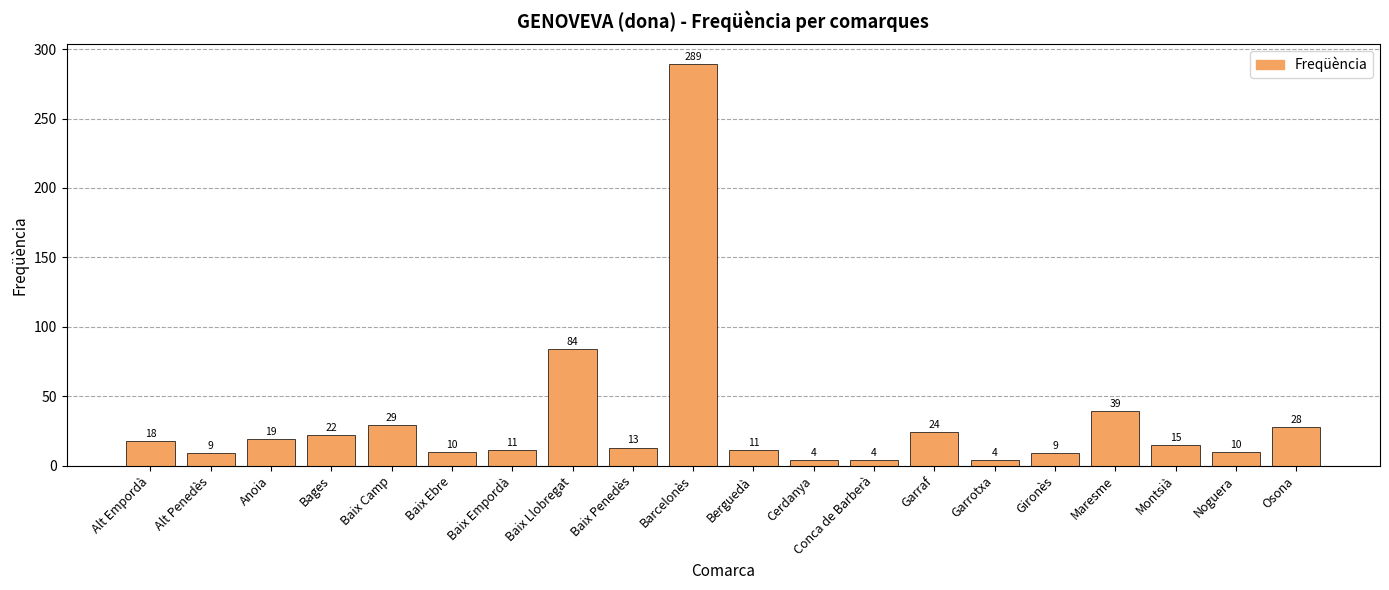

At which label is the value closest to 146?

Baix Llobregat